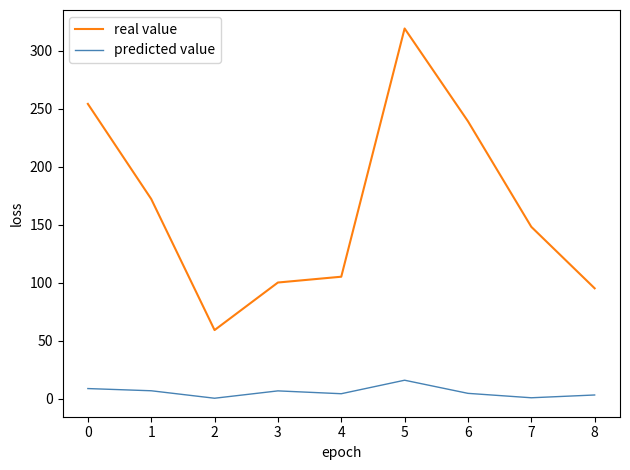

Where does the real value series first go above 148?

0